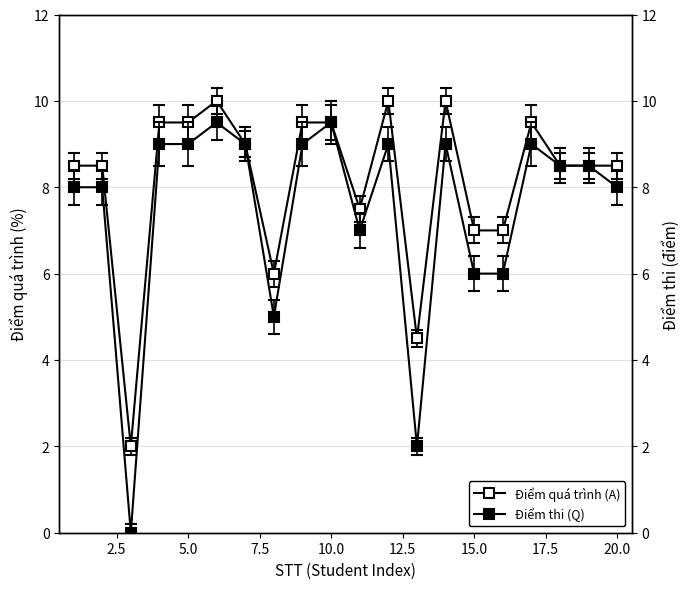

At which category is the sum across all series the highest?

6